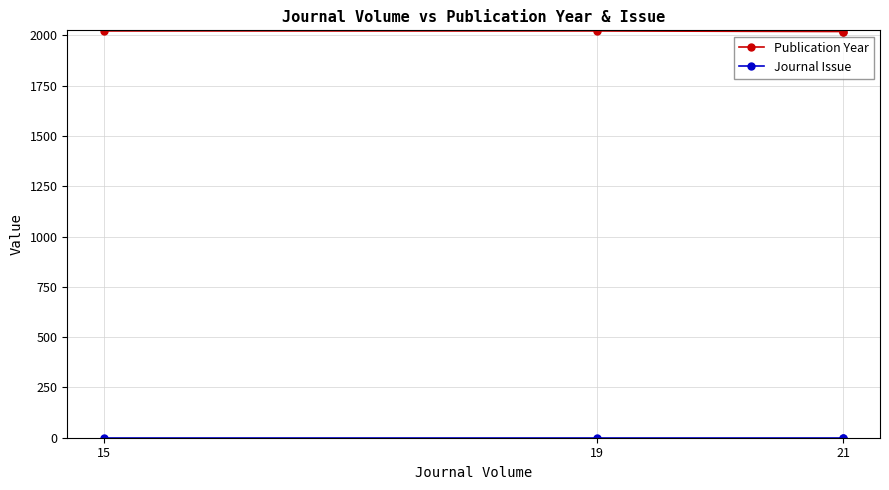

How many data points in Publication Year are less than 2022?

2